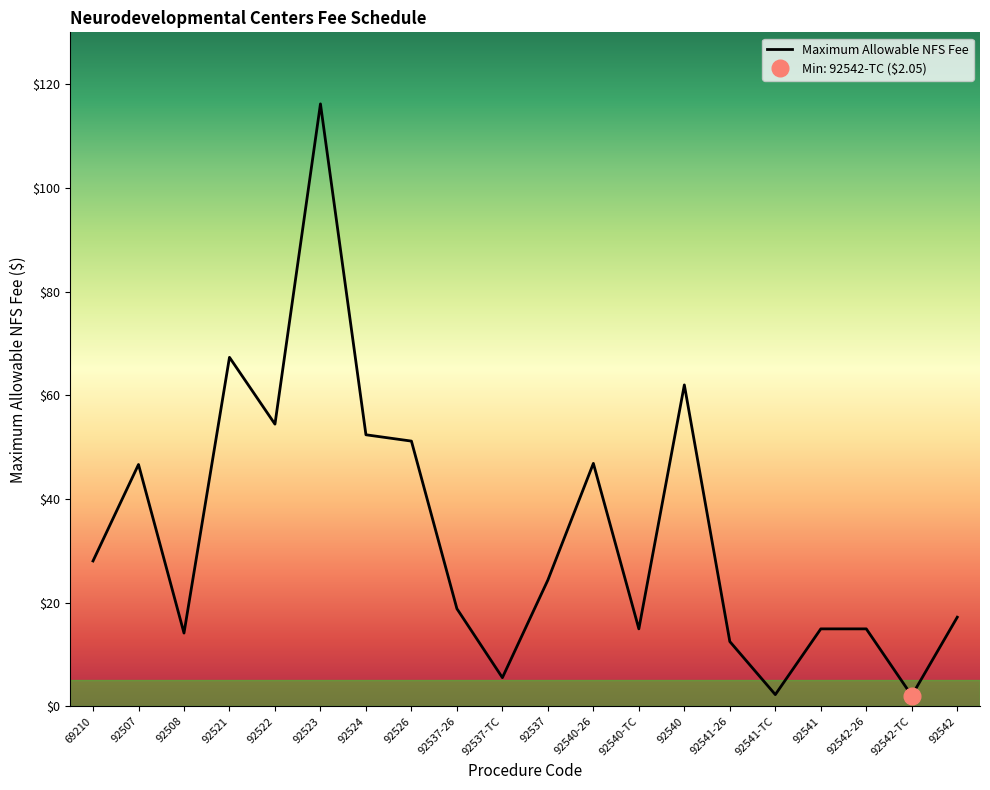

Is it true that the value at 92542-26 is 21.0?

False